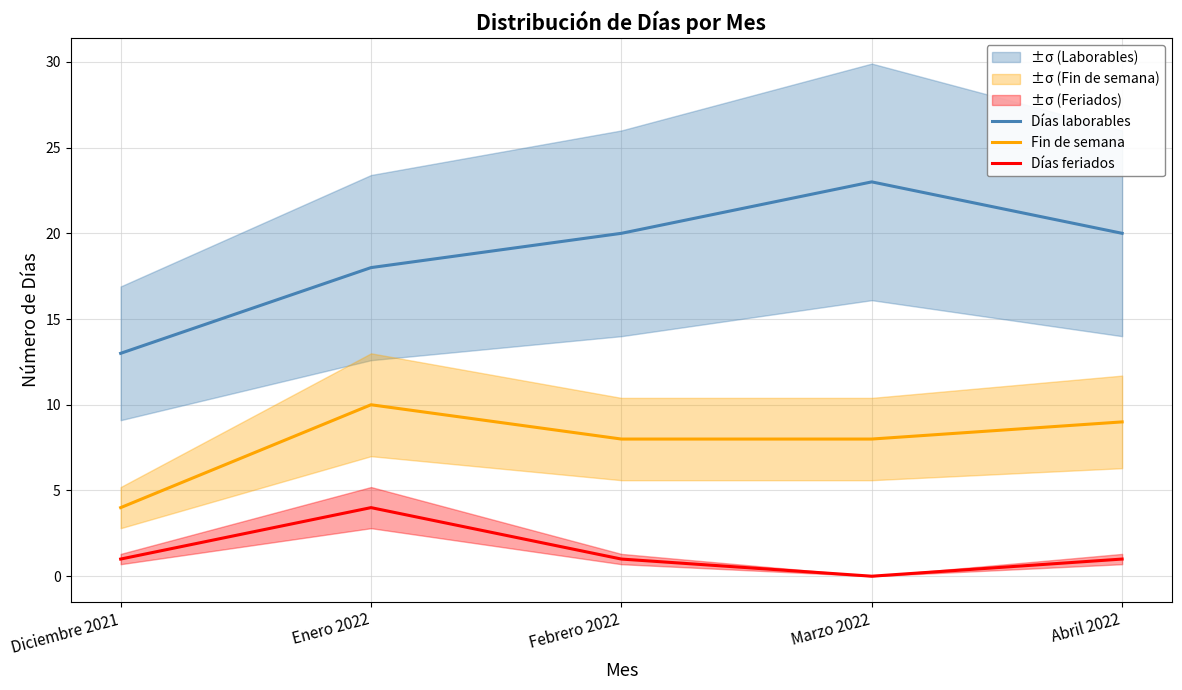

What is the label of the 3rd point from the right?

Febrero 2022